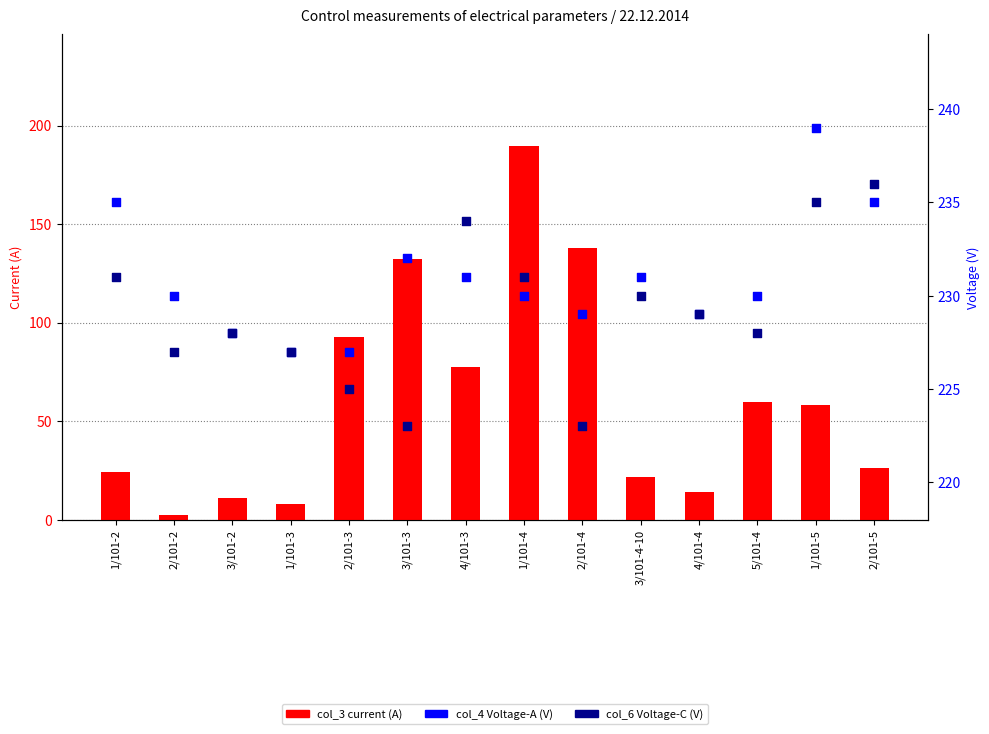

Which series has the widest spread of Y values?

col_3 current (A)